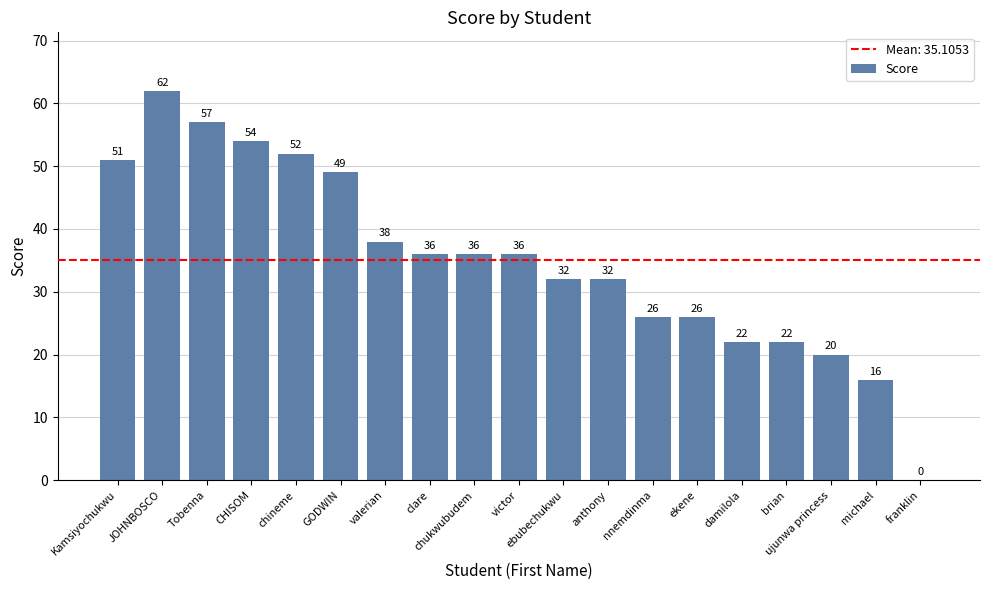

What is the sum of all values?

667